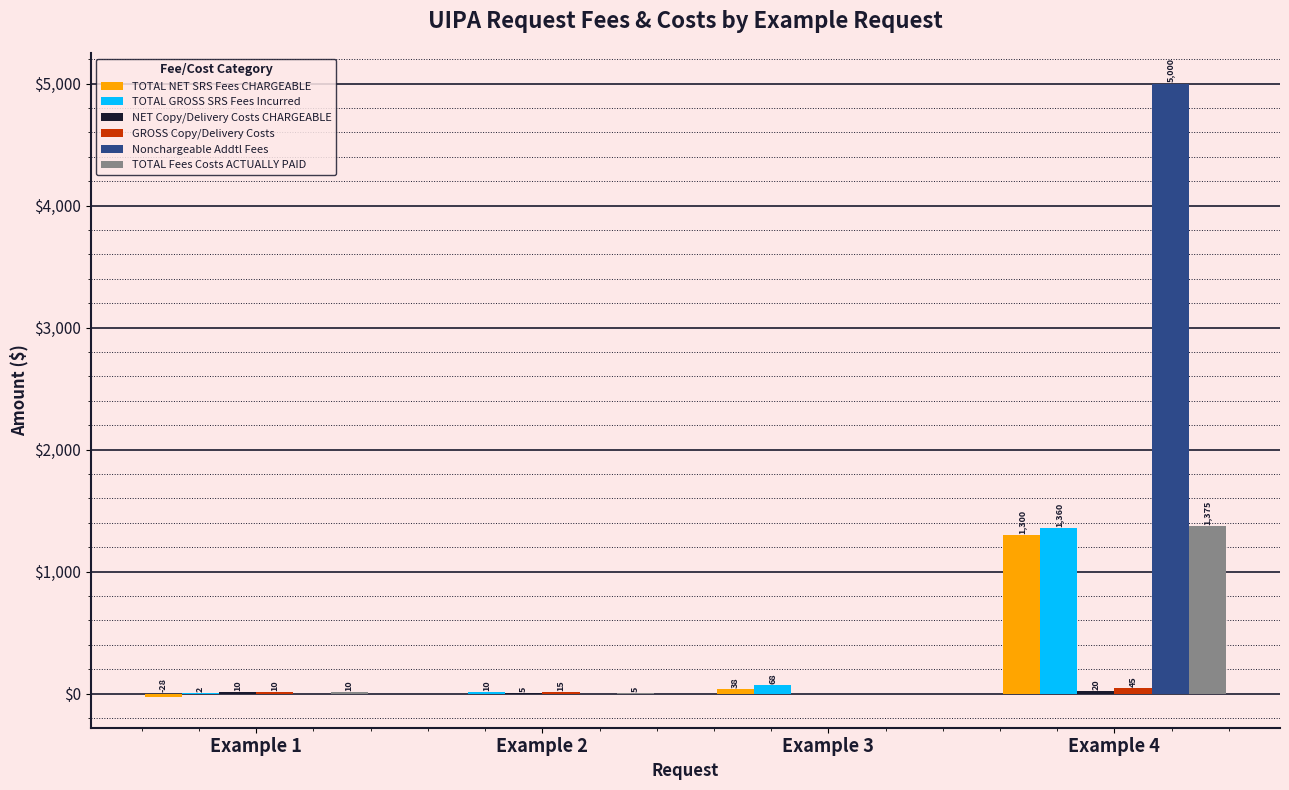

Which category has the highest value in the TOTAL NET SRS Fees CHARGEABLE series?

Example 4